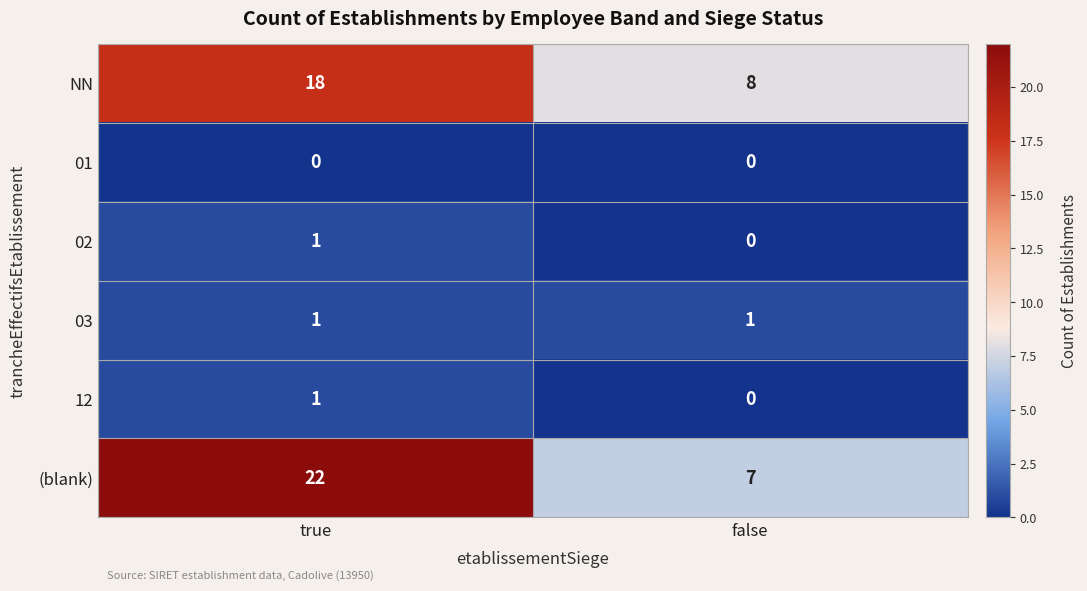

Read the (blank) value at false, to the nearest 5.

5